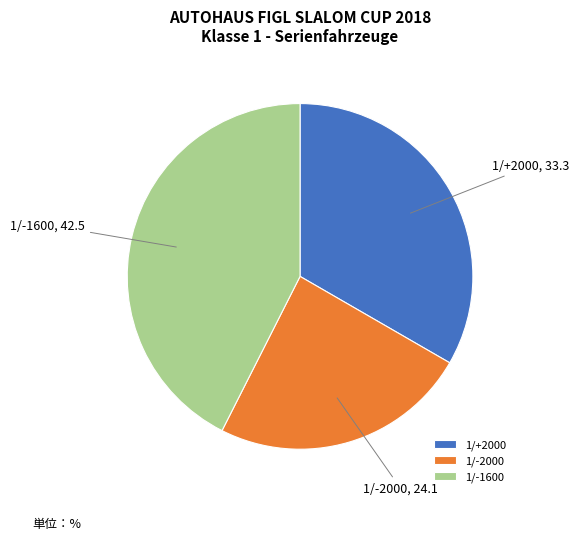

The 1/+2000 slice represents 19% of the pie. True or false?

False